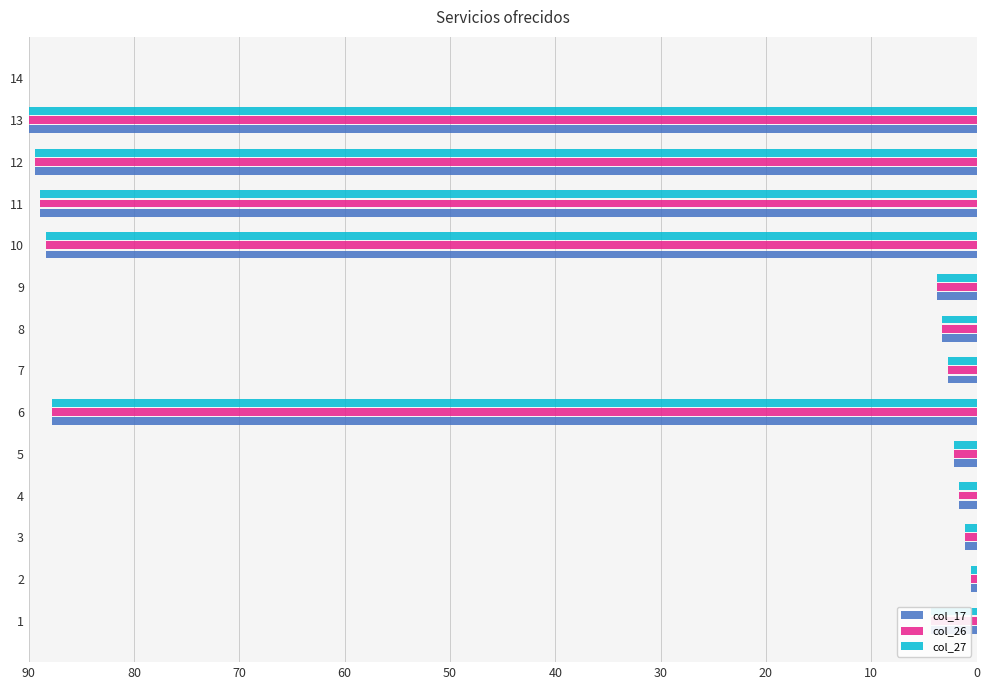

Is it true that col_27 equals 155.4 at 12?

False